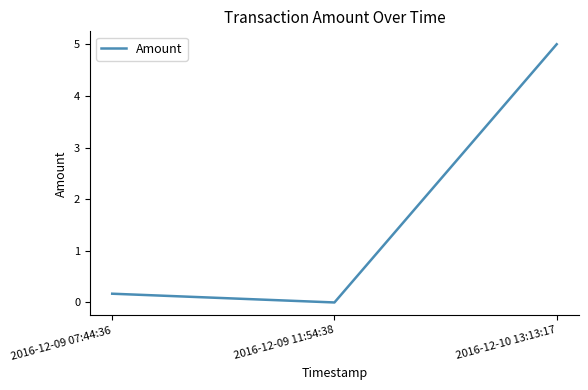

Reading right to left, transcribe all the data shown in this chart.

5.0	0.0	0.2